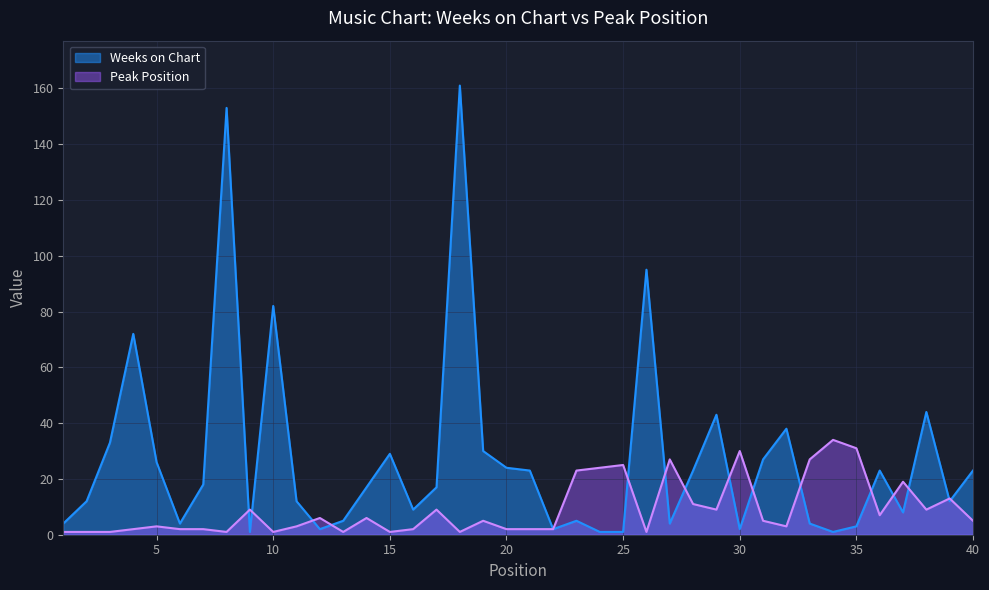

How many lines are shown in the chart?

2